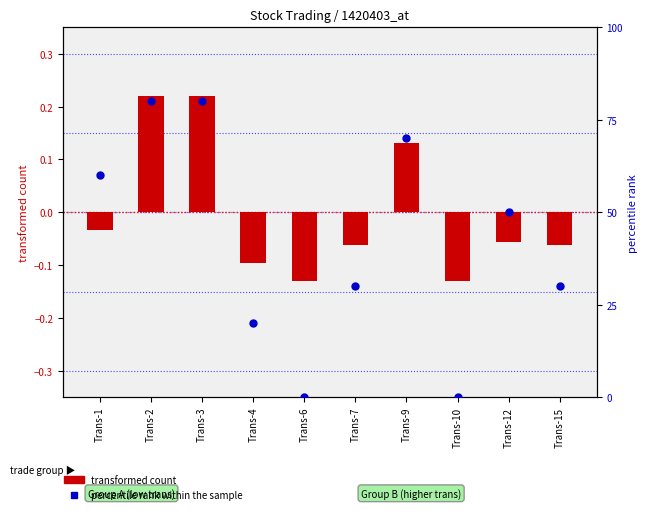

What is the change in value from Trans-2 to Trans-15?

-50